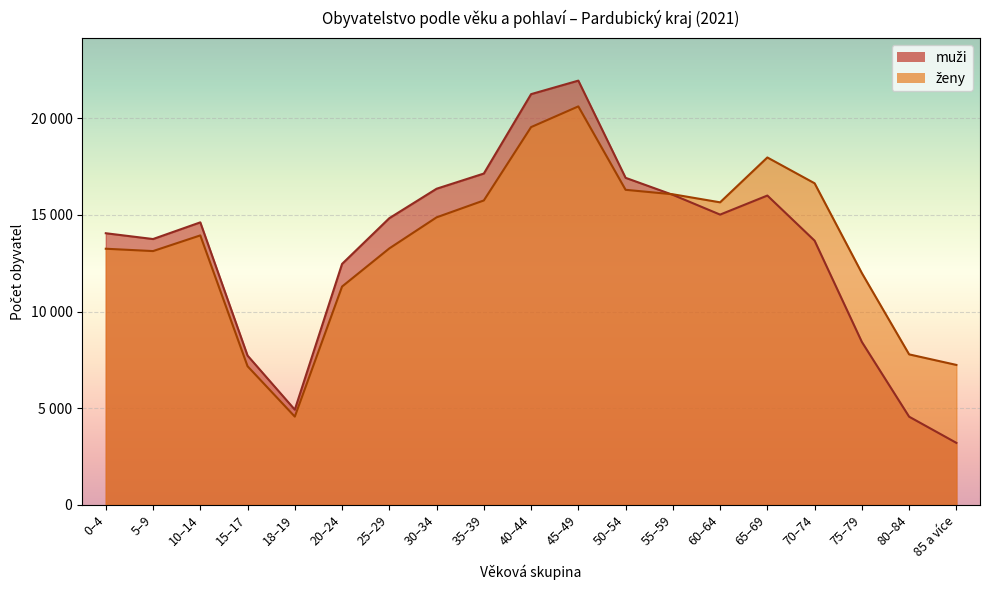

Is it true that muži equals 24410 at 25–29?

False